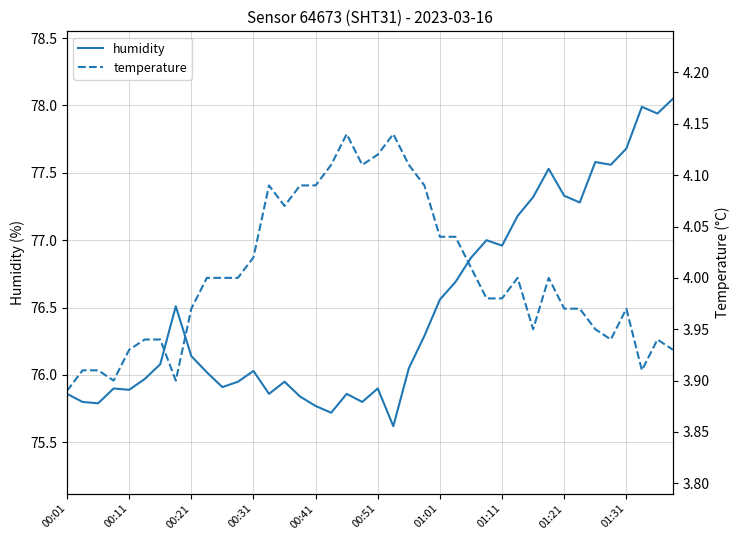

What is the value of the humidity point at the 1st from the left?

75.9